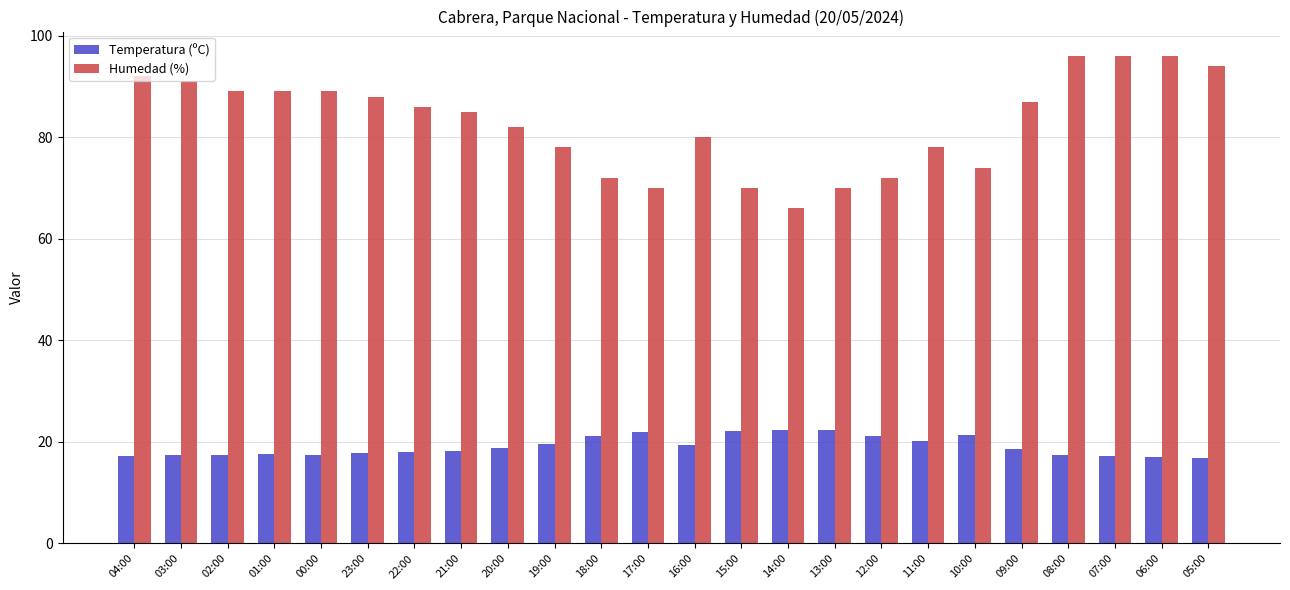

What is the label of the 12th bar from the left?

17:00